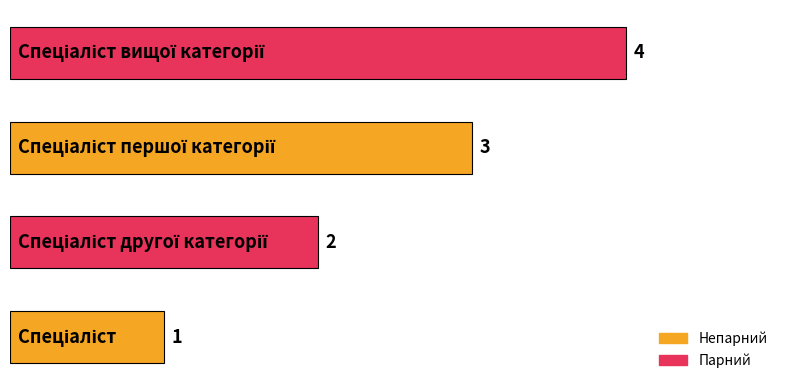

What is the difference between the maximum and minimum values?

3